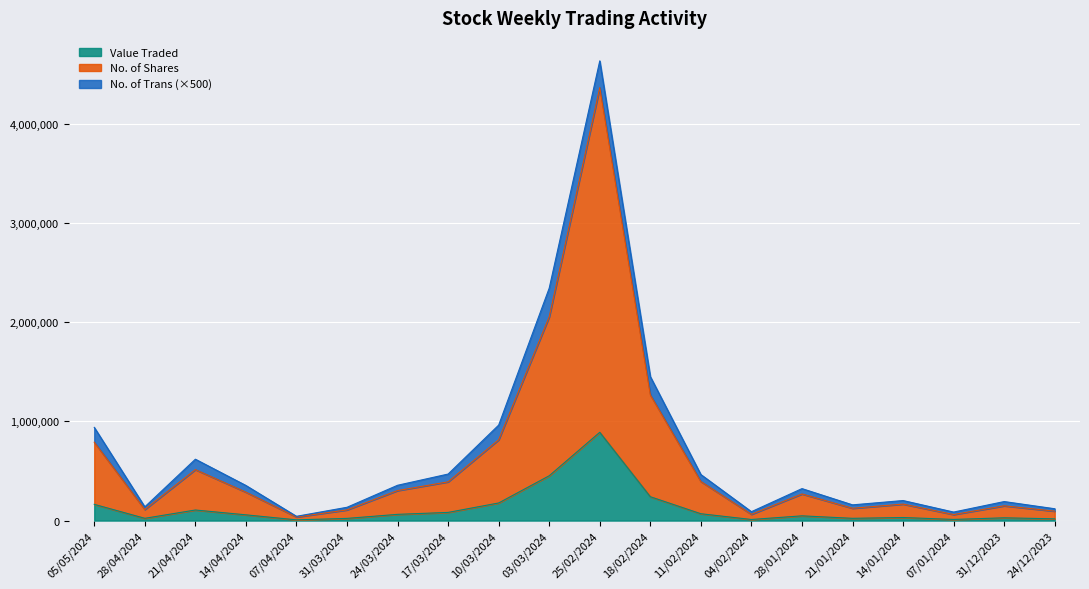

What is the difference between the No. of Shares values at 21/04/2024 and 28/01/2024?

245323